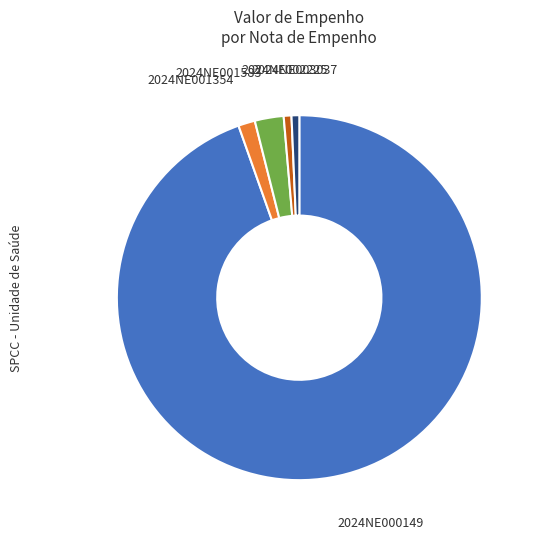

Which has a higher value, 2024NE002225 or 2024NE000149?

2024NE000149